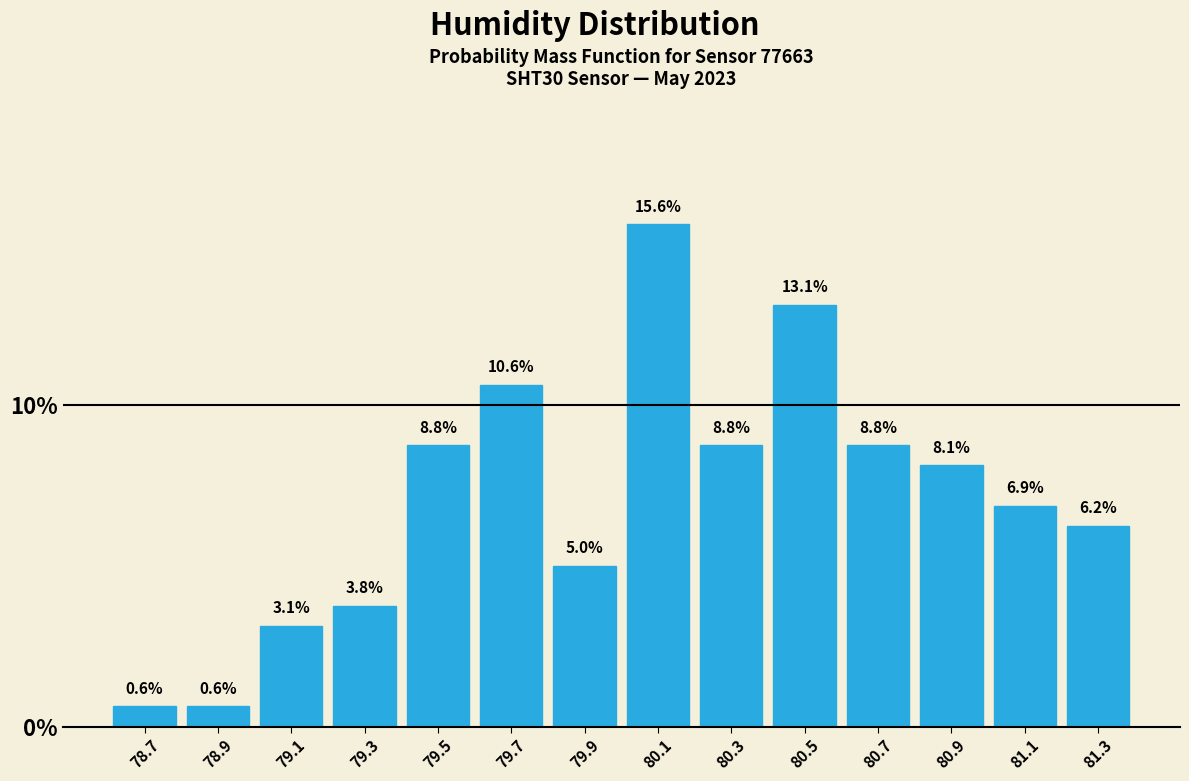

How tall is the bar that spans 81.20 to 81.40 on the x-axis? The bar edges are not printed on the chart, so give them approximately, as read against the axis.

6.2